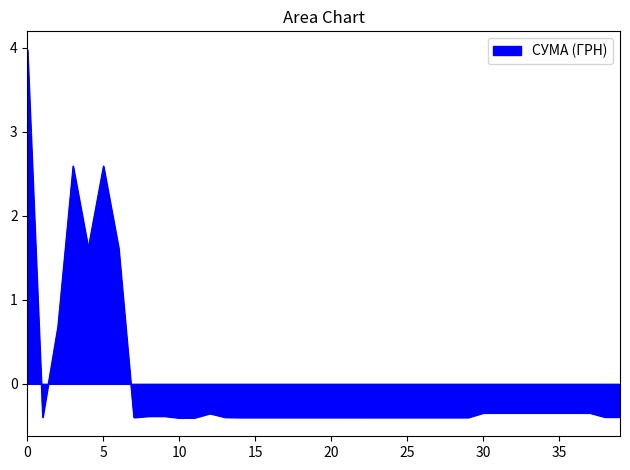

What is the smallest value displayed?

-0.4